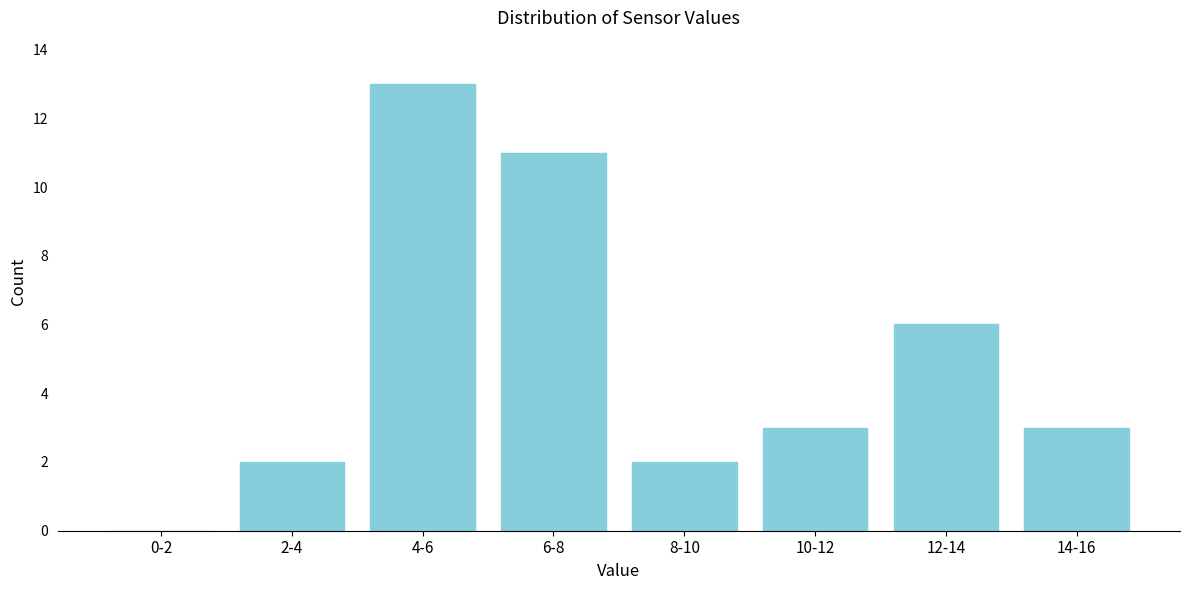

Reading right to left, extract all data points from this chart.

14-16=3	12-14=6	10-12=3	8-10=2	6-8=11	4-6=13	2-4=2	0-2=0